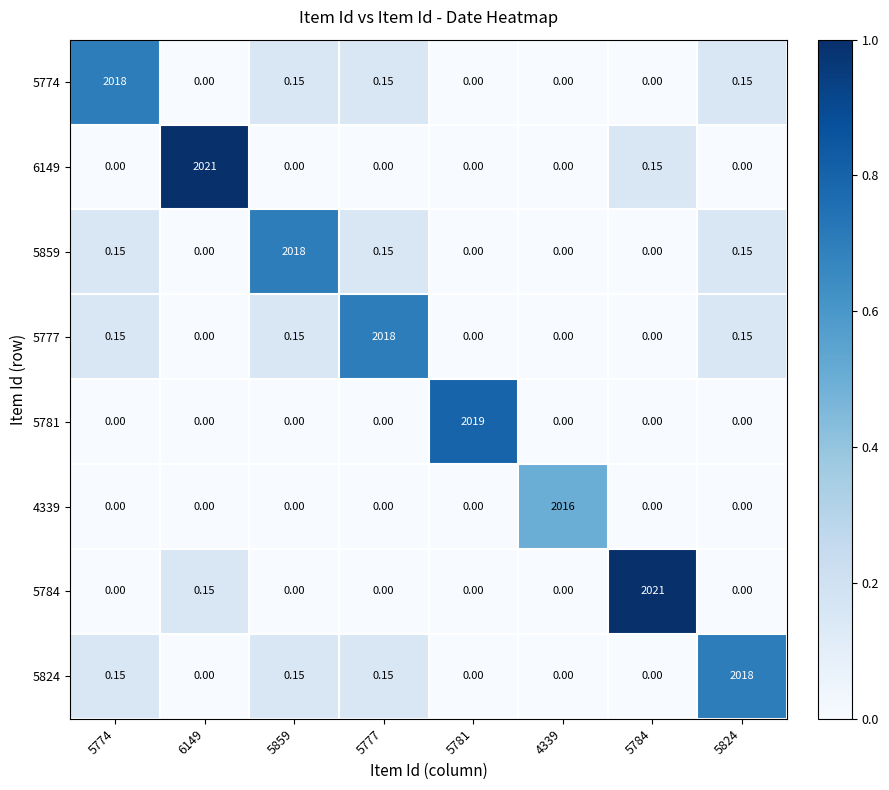

Is the value of 6149 at 6149 greater than the value of 5774 at 5859?

Yes